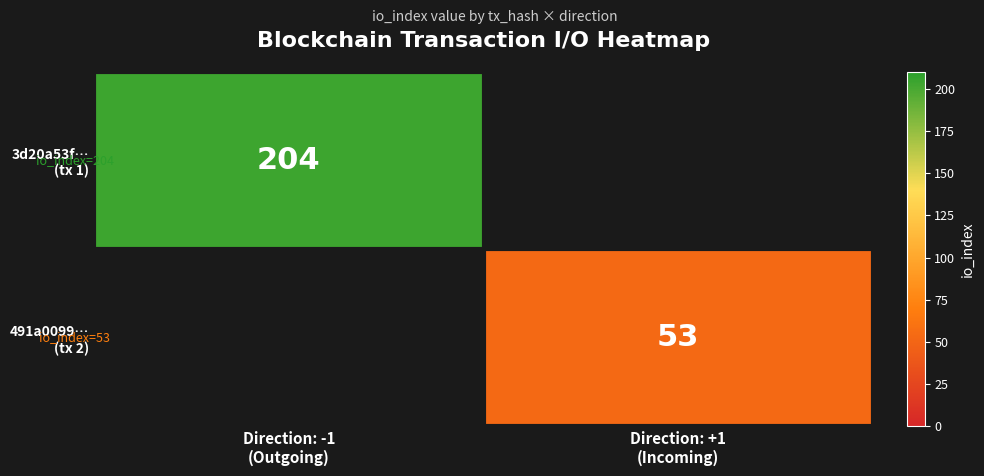

Which category has the highest value in the 491a0099… (tx 2) series?

Direction: -1 (Outgoing)